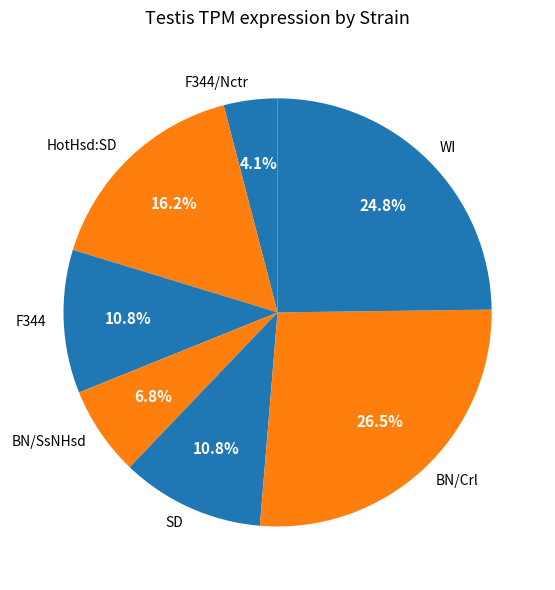

What percentage is the F344 slice, to the nearest percent?

11%